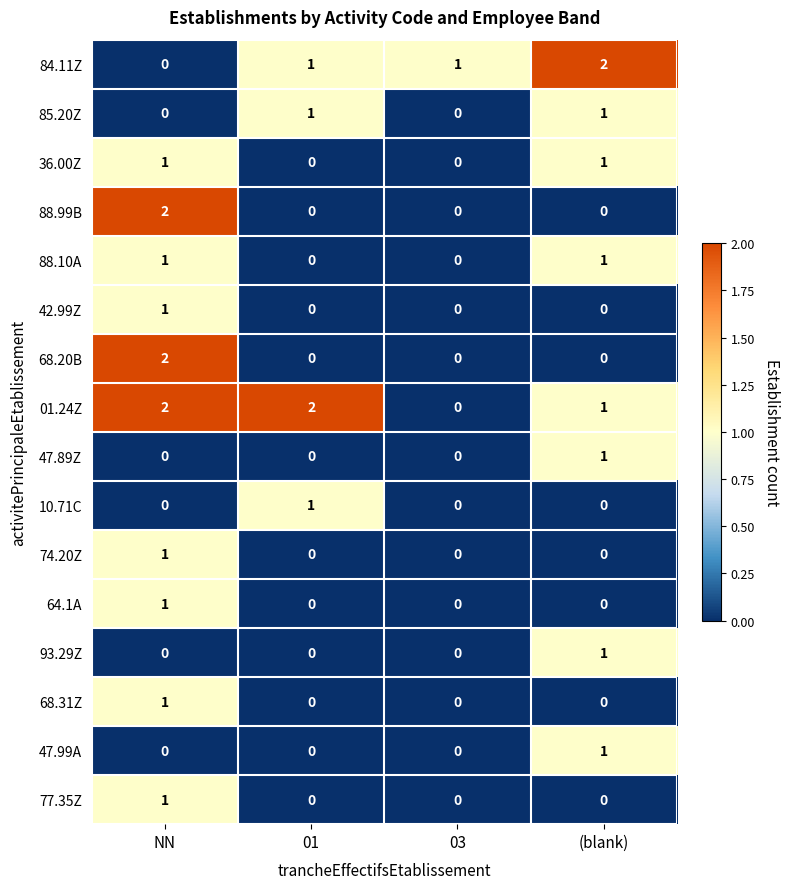

What is the total value across all series at (blank)?

9